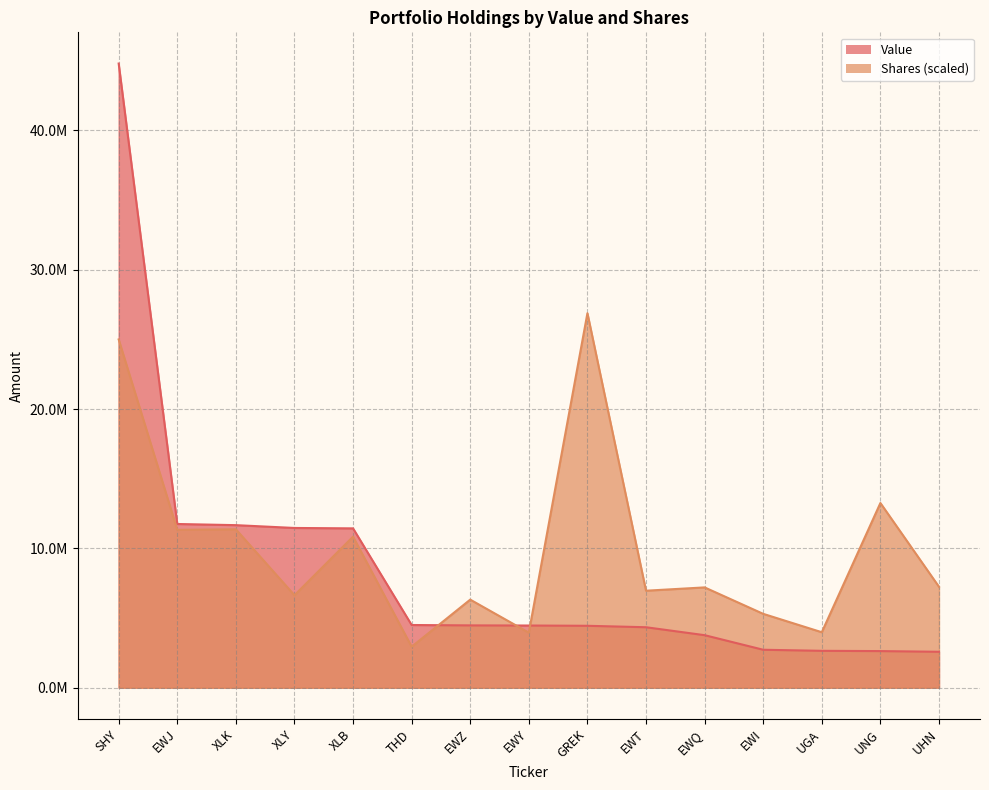

What is the average value of the Shares series?

9946249.9